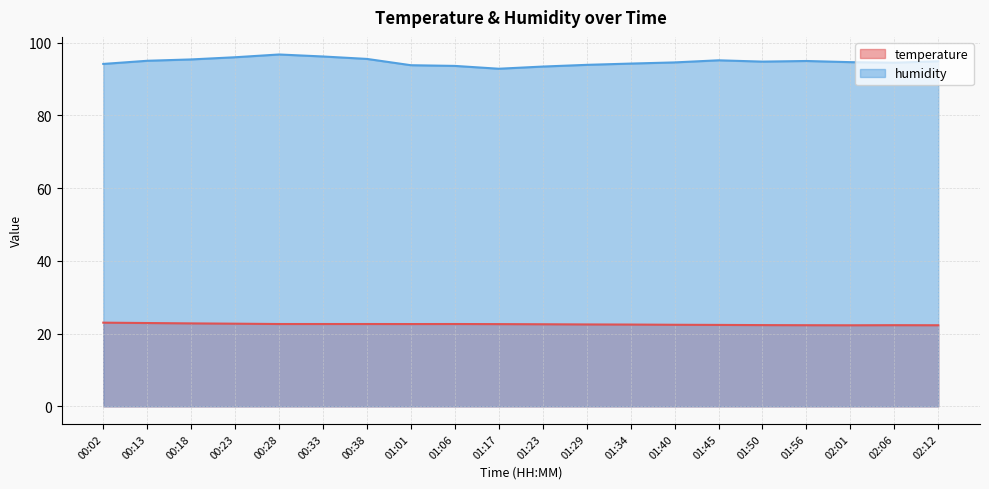

Reading left to right, list all the values displayed in this chart.

temperature: 23.0	22.9	22.8	22.7	22.6	22.6	22.6	22.6	22.6	22.6	22.6	22.5	22.5	22.4	22.4	22.3	22.3	22.3	22.3	22.3
humidity: 94.2	95.0	95.4	96.0	96.8	96.2	95.5	93.8	93.6	92.8	93.4	93.9	94.2	94.6	95.2	94.8	95.0	94.6	94.5	94.9